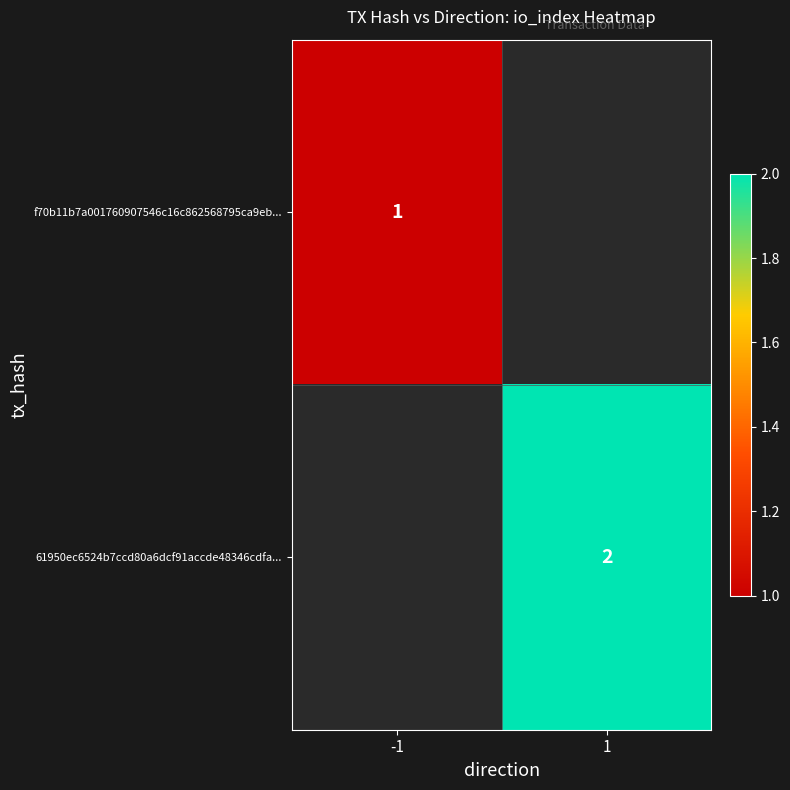

True or false: 61950ec6524b7ccd80a6dcf91accde48346cdfa... has a value of 2 at 1.

True